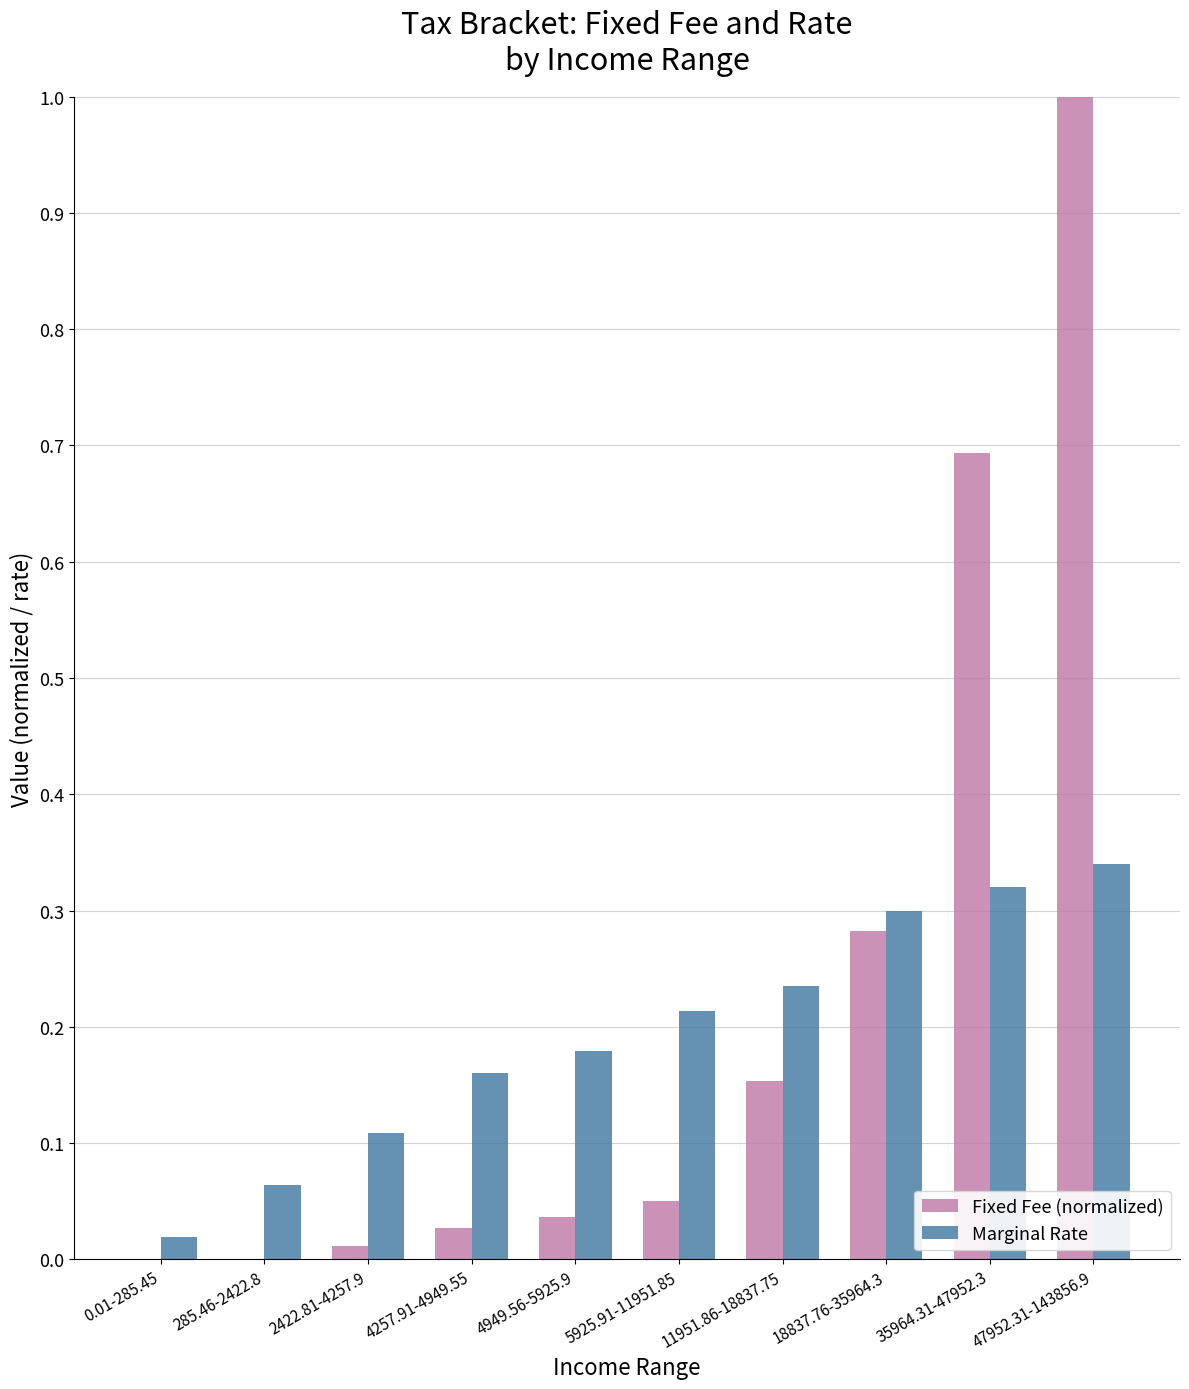

Is the value of Marginal Rate at 47952.31-143856.9 greater than the value of Fixed Fee (normalized) at 0.01-285.45?

Yes